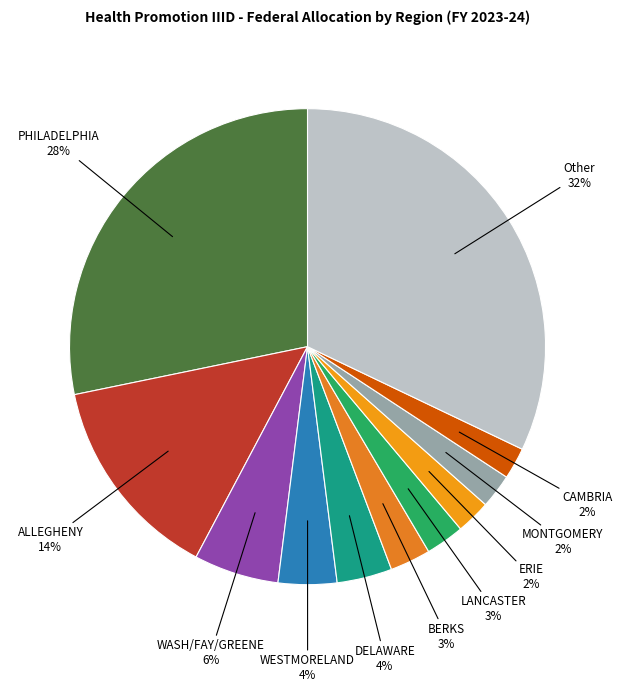

Is there any slice that represents more than half of the pie?

No